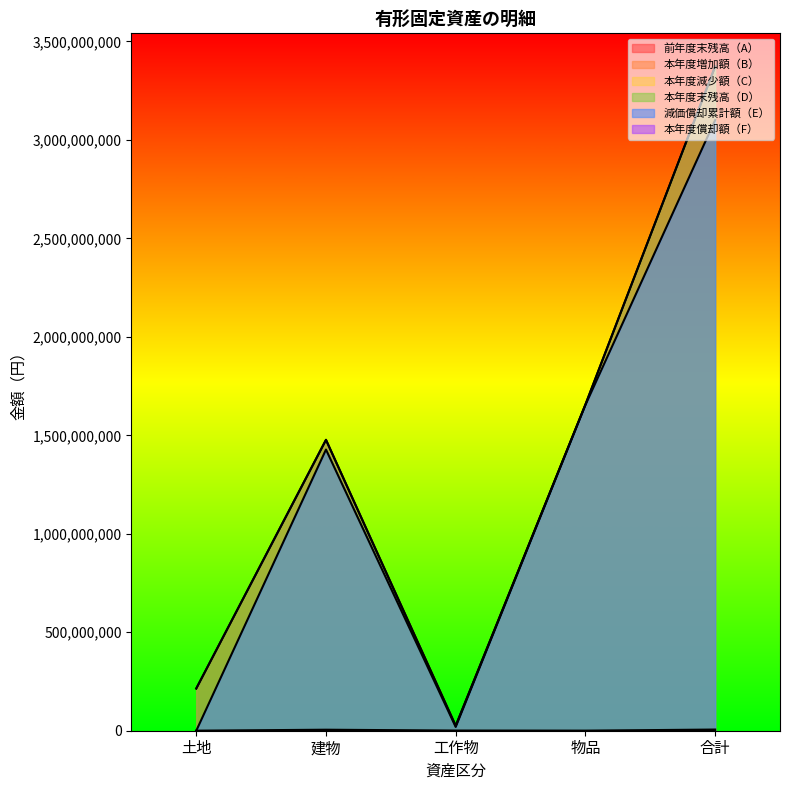

What is the total value across all series at 土地?

428641054